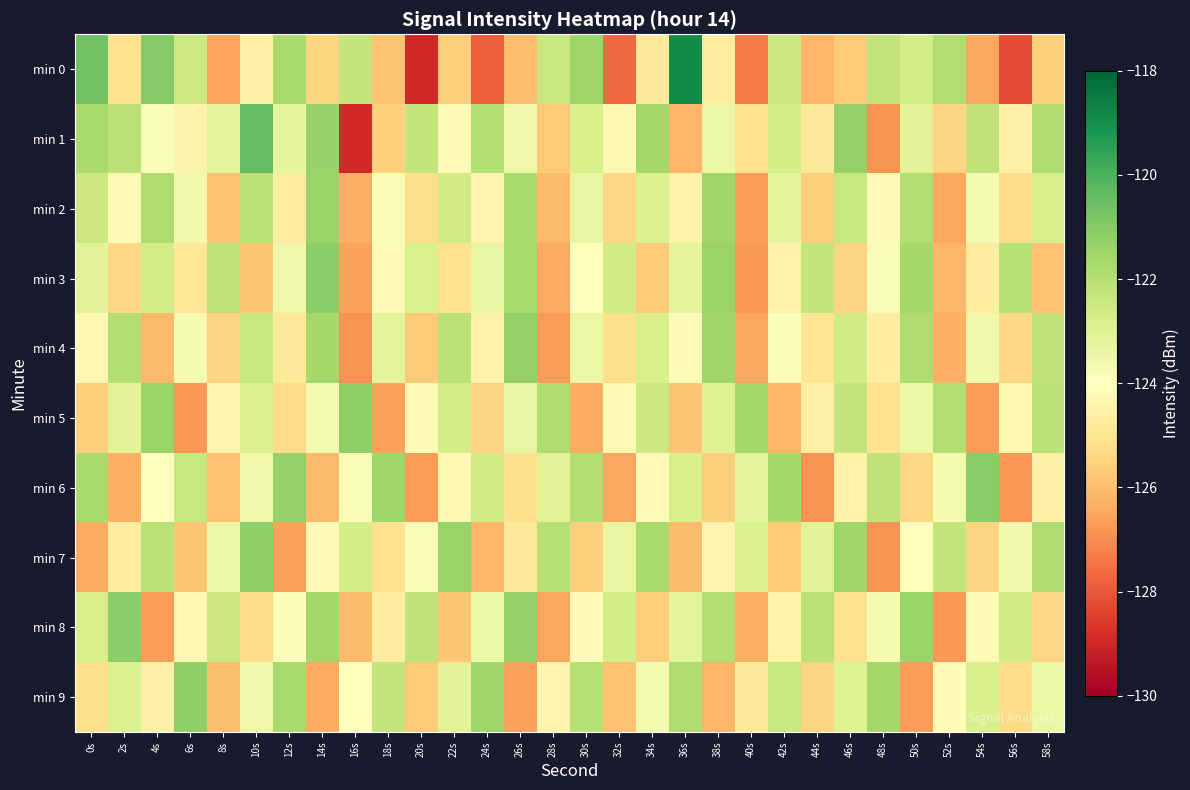

Which series changed the most between 14s and 28s?

min 3